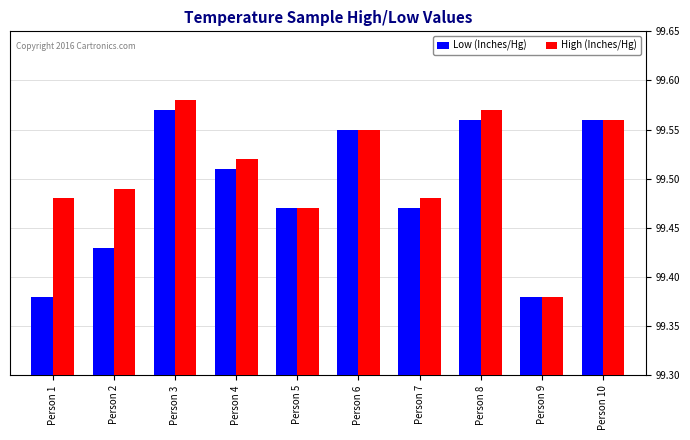

At which category does the chart reach its peak across all series?

Person 3